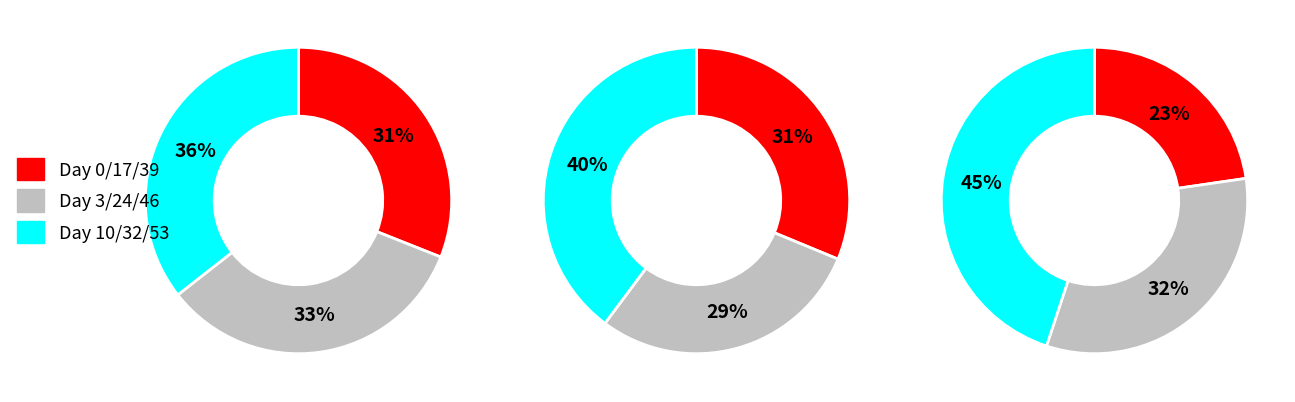

What portion of the pie excludes 0?

94.1%